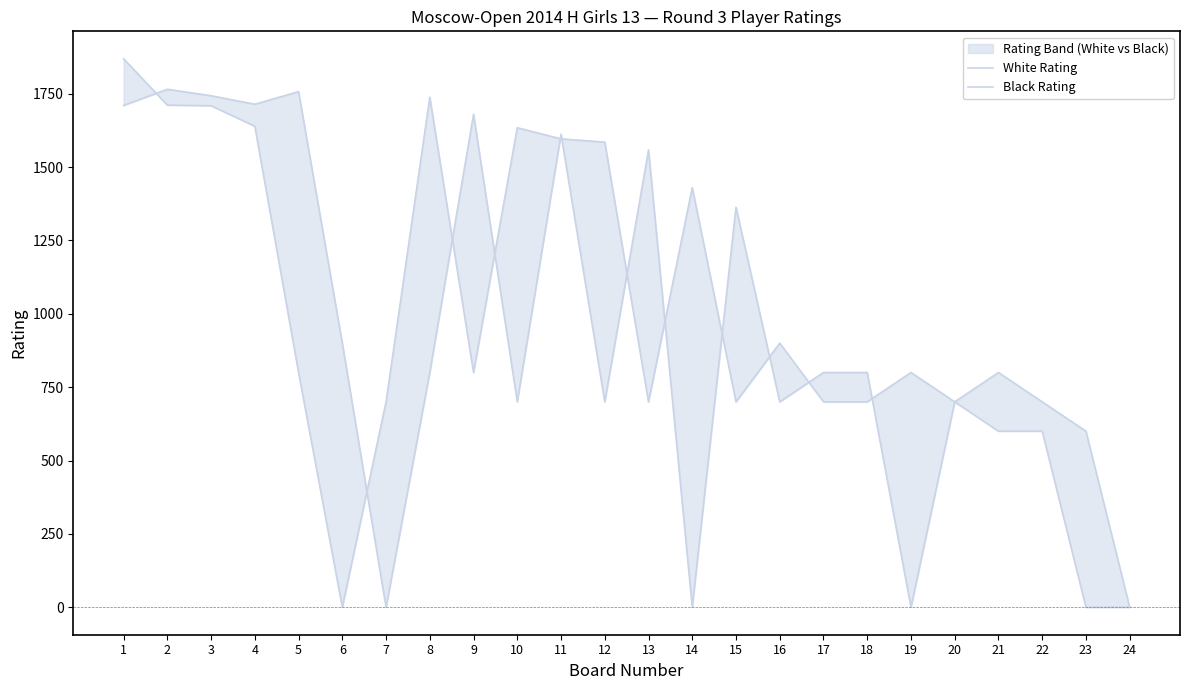

Rank the series by their average value, from highest to lowest.

Black Rating, White Rating